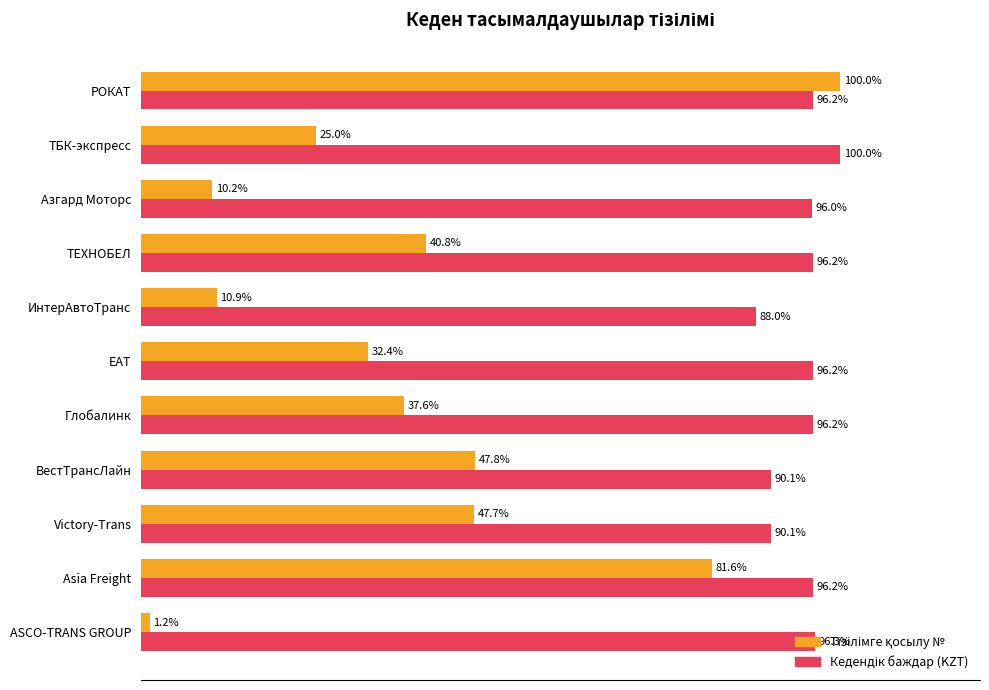

At which category is the sum across all series the highest?

РОКАТ